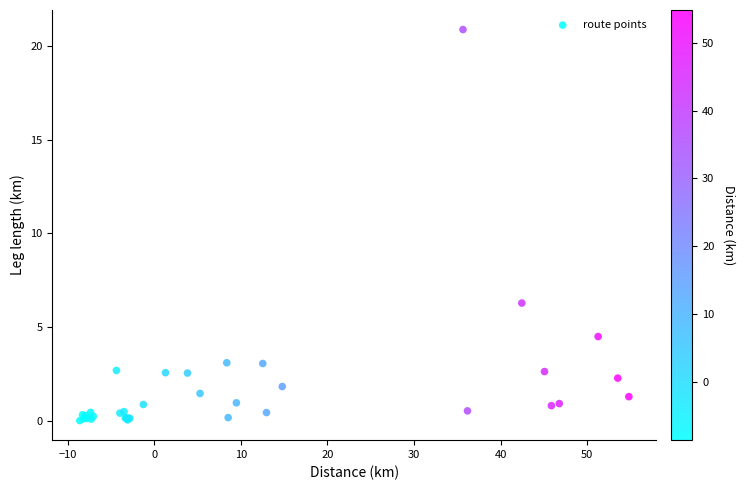

What Y value in the scatter plot is closest to 10?

6.3